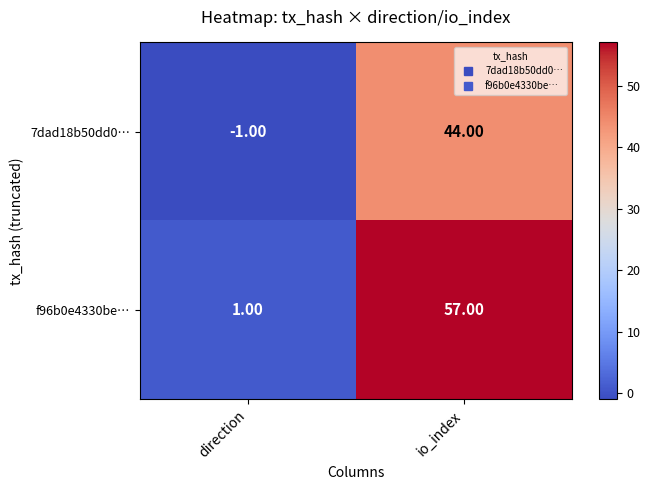

What is the sum of all f96b0e4330be… values?

58